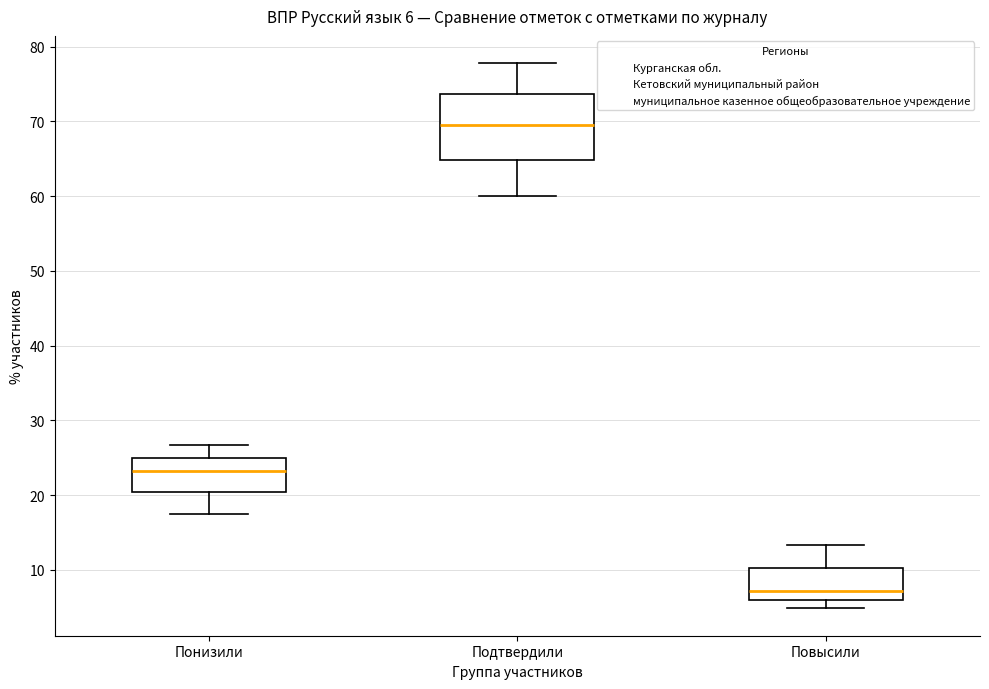

Which box is the tallest, from its lower edge to its upper edge?

Подтвердили